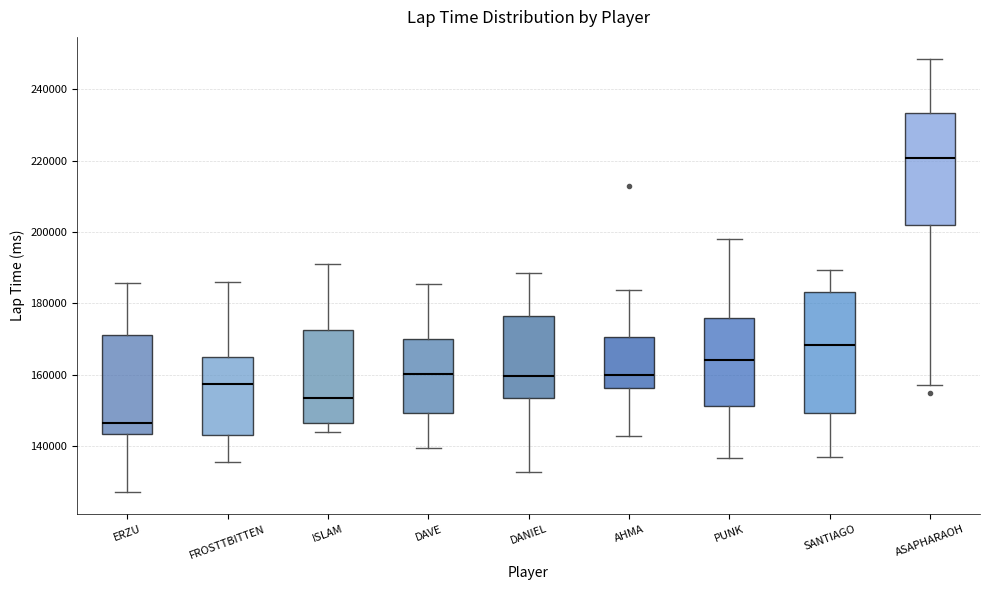

Comparing the boxes themselves (not the whiskers), which one is the tallest?

SANTIAGO